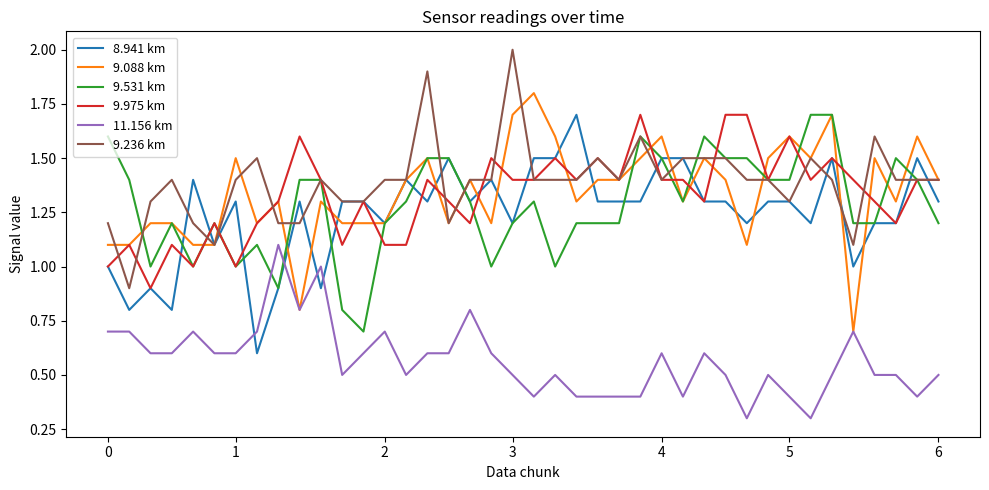

True or false: 9.236 km has more than 0 interior local peaks.

True